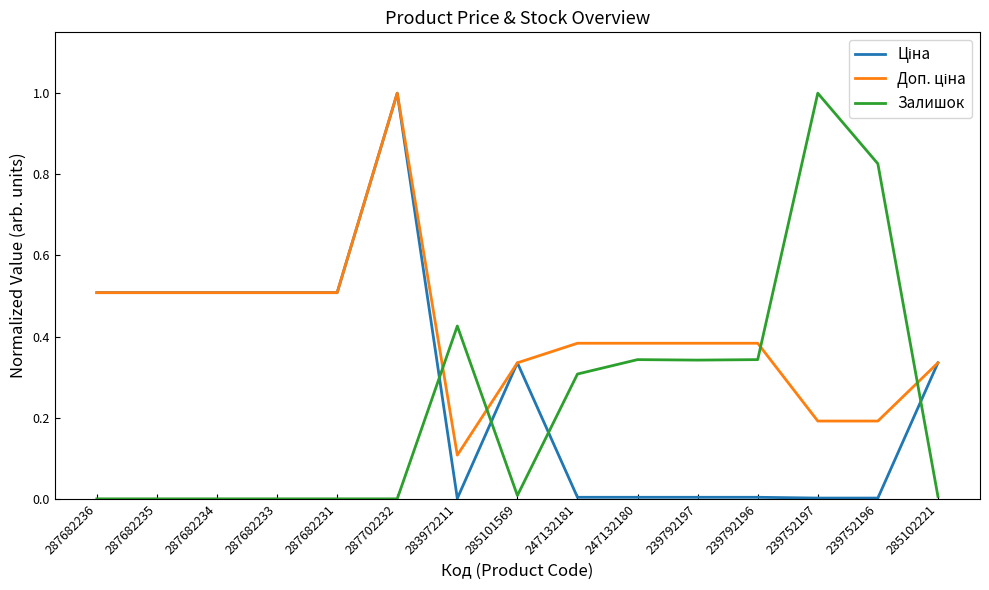

The Залишок series shows 1.0 at 239752197. True or false?

True